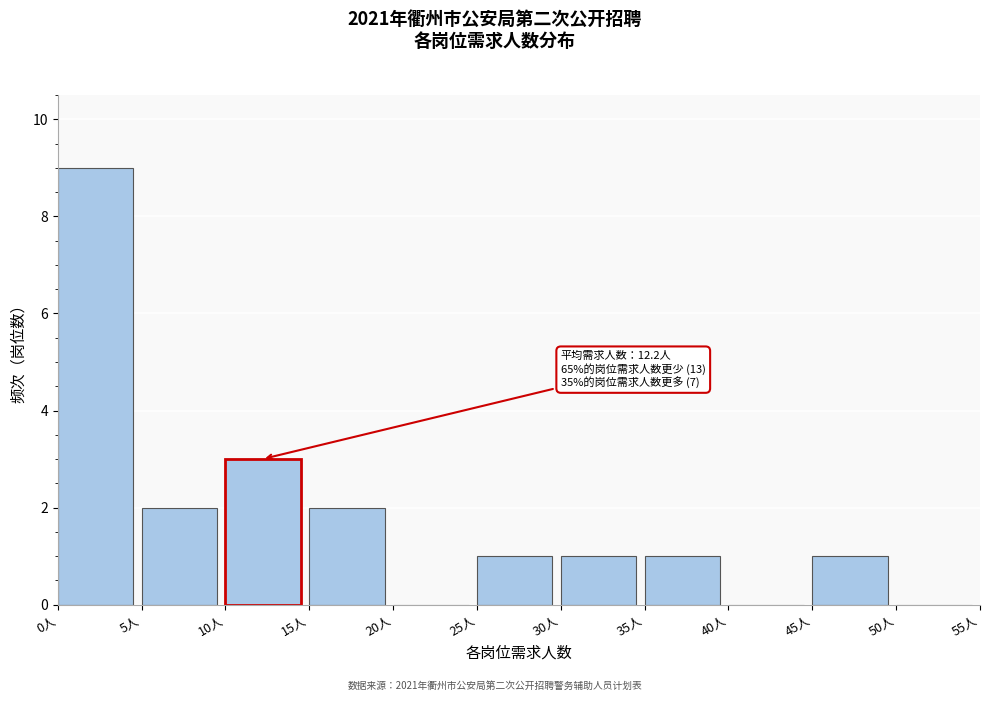

Over which range of the x-axis is the bar tallest?

0 to 5